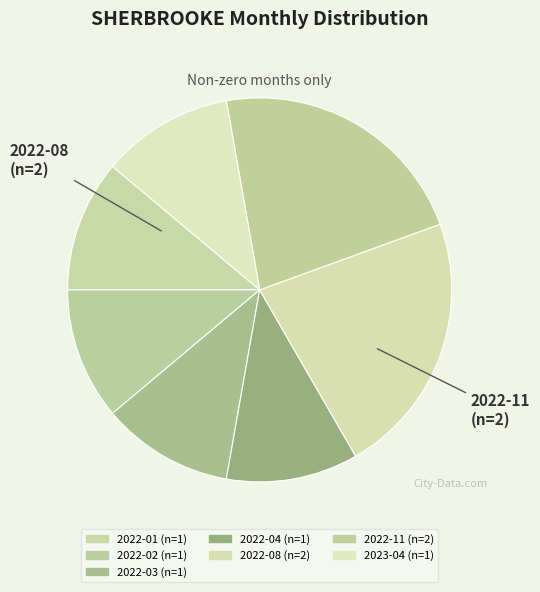

Count the number of slices in the pie.

7